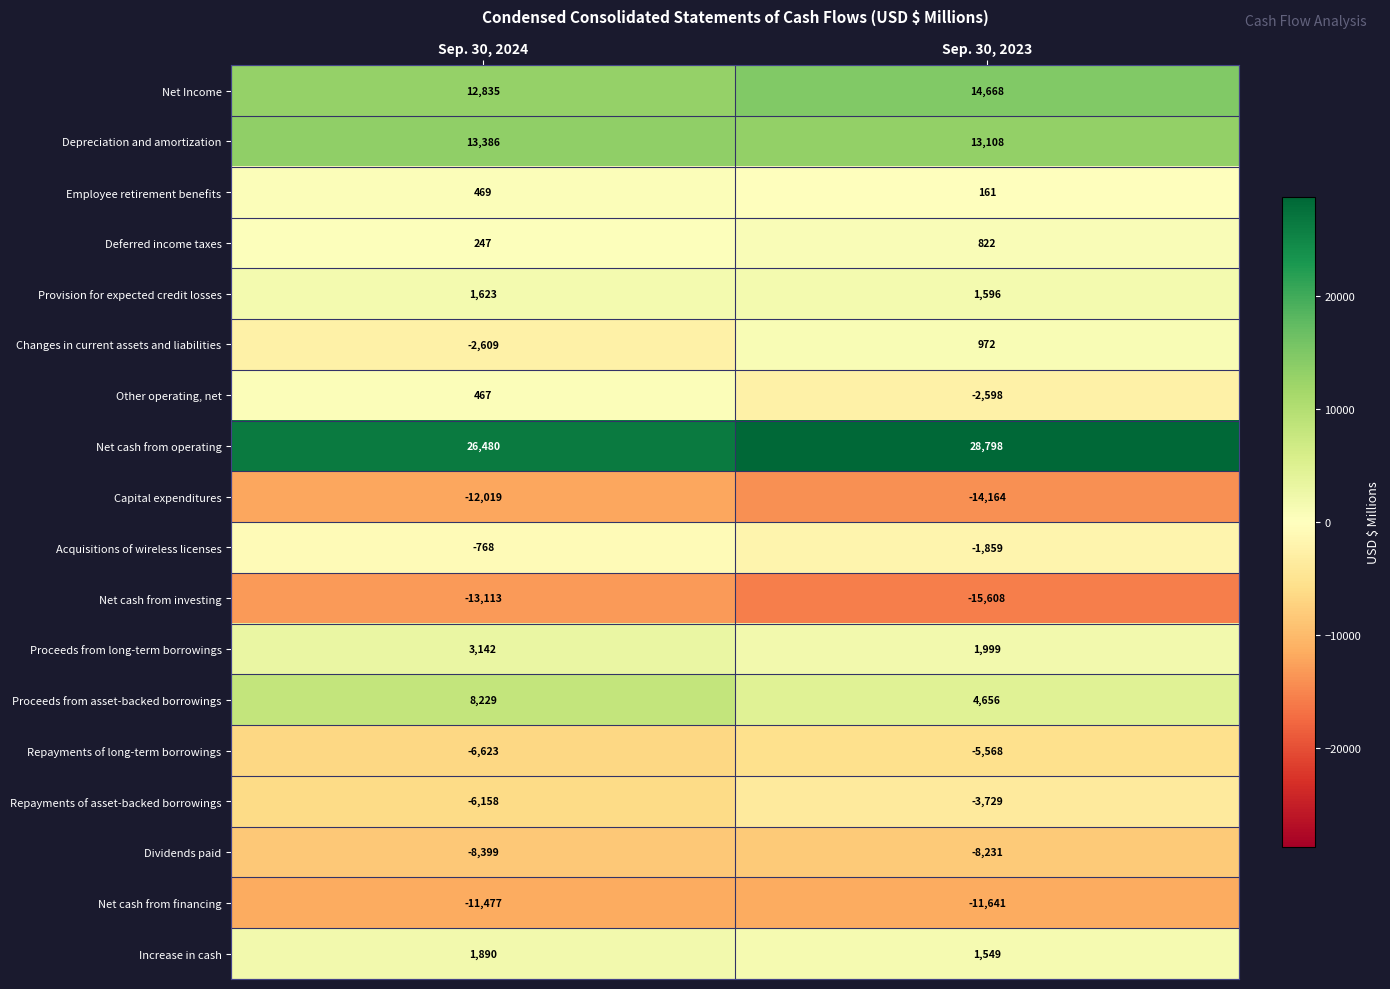

Which label corresponds to the largest value in the chart?

Sep. 30, 2023